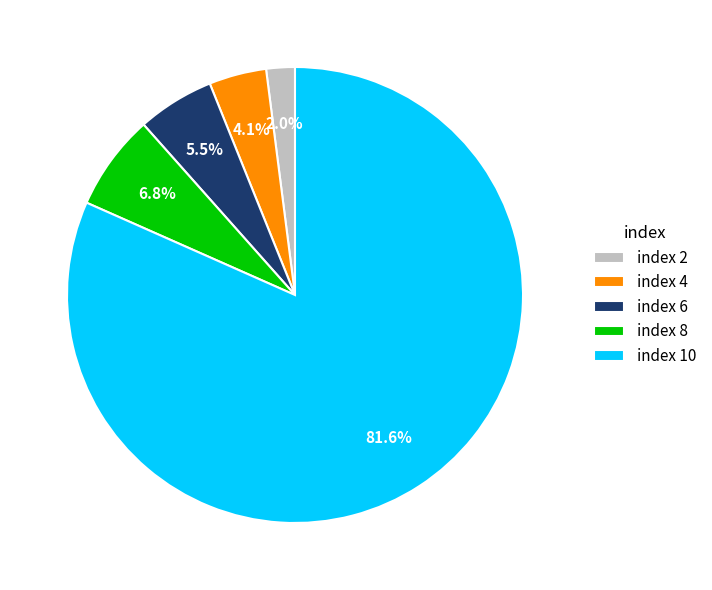

How many segments does this pie chart have?

5